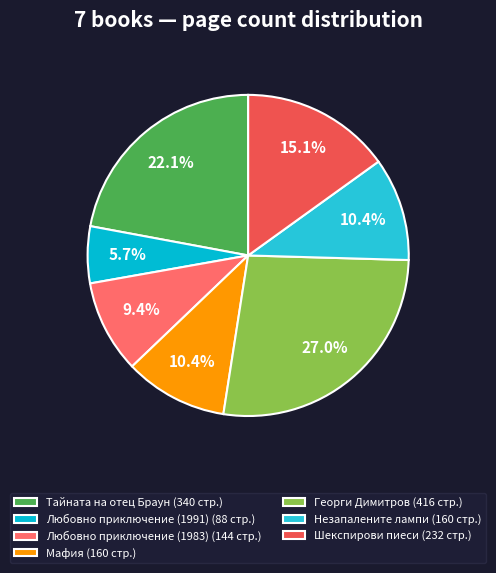

True or false: Любовно приключение (1991) accounts for 1% of the total.

False